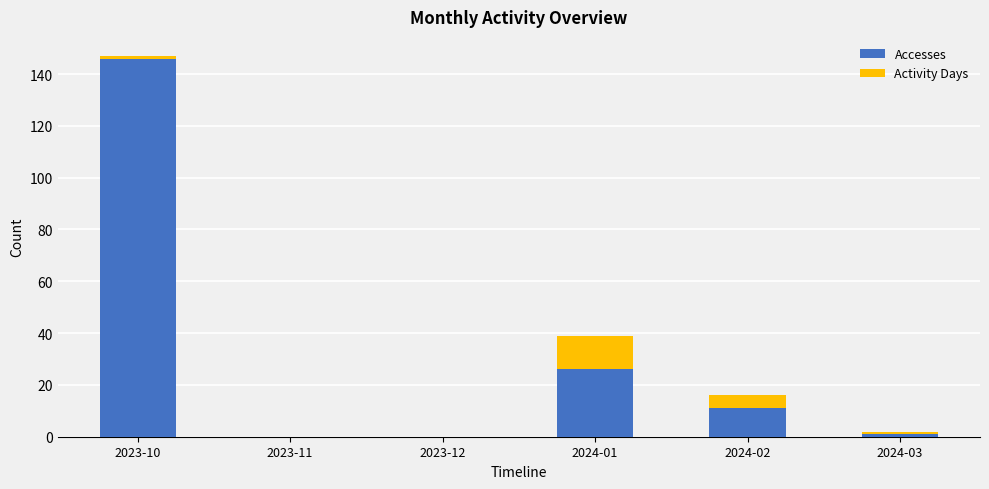

At which category is the sum across all series the highest?

2023-10